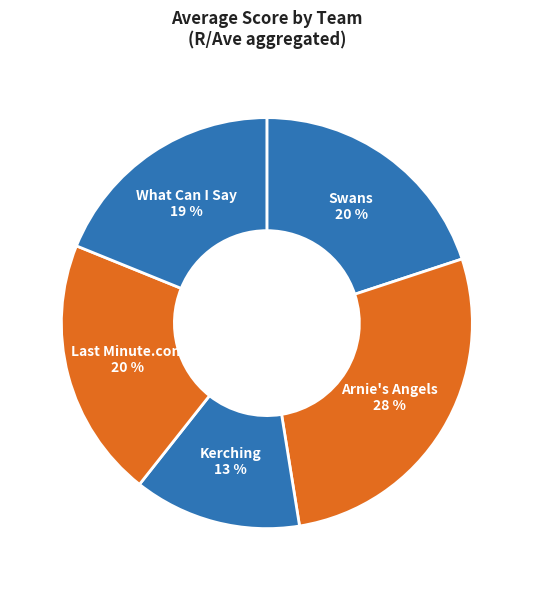

Is What Can I Say the majority of the pie?

No